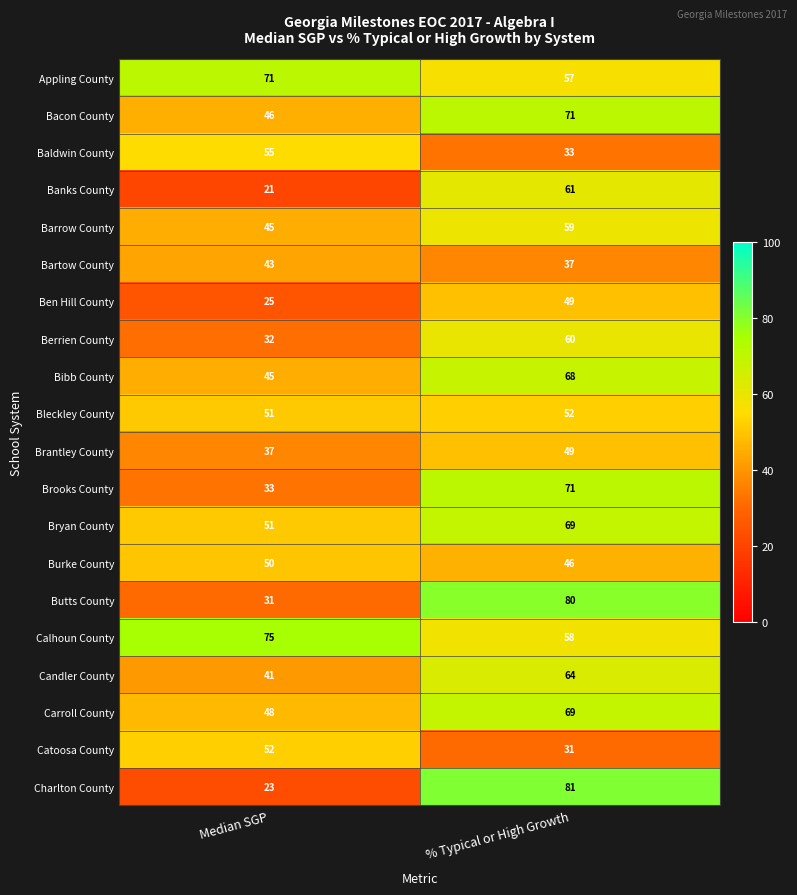

List the labels in order of Candler County value, smallest first.

Median SGP, % Typical or High Growth